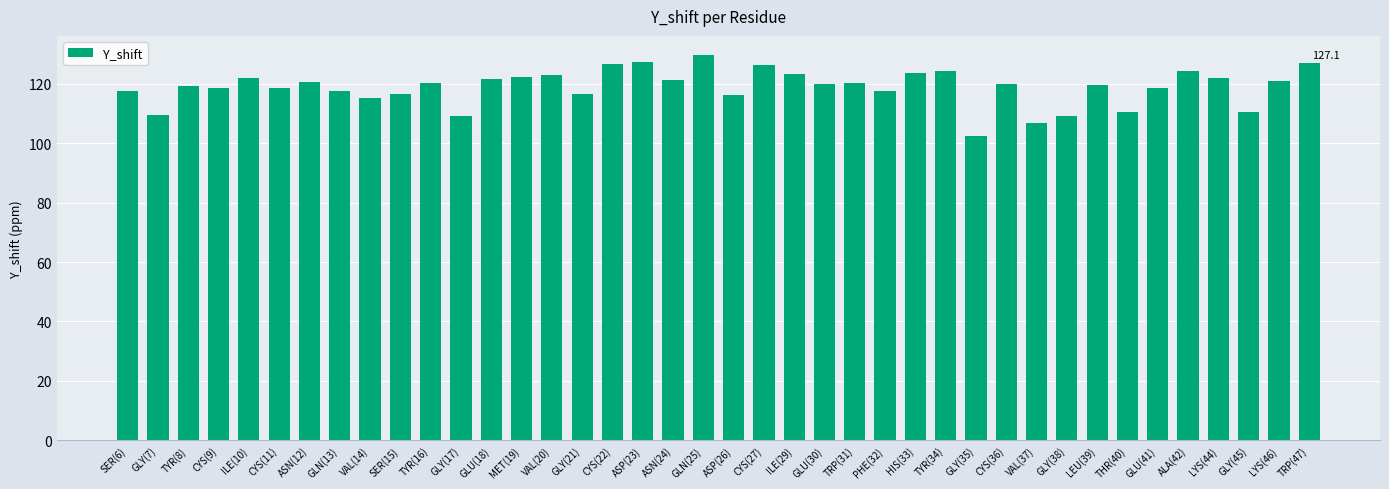

Is it true that the value at ASP(26) is 116.4?

True